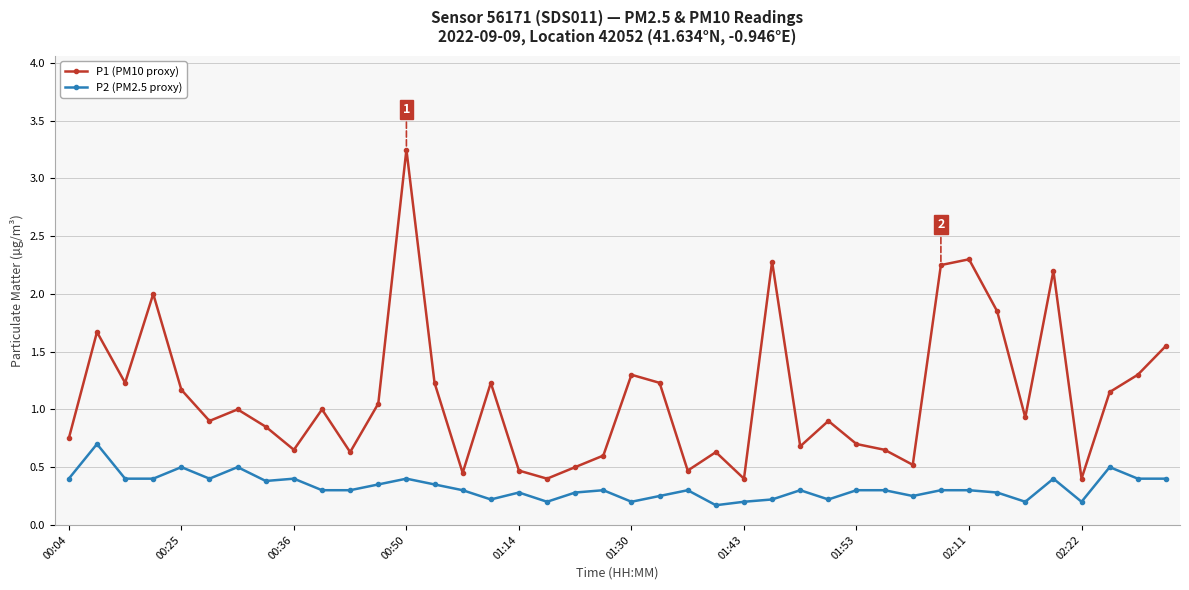

Which series has the largest range (max minus min)?

P1 (PM10 proxy)